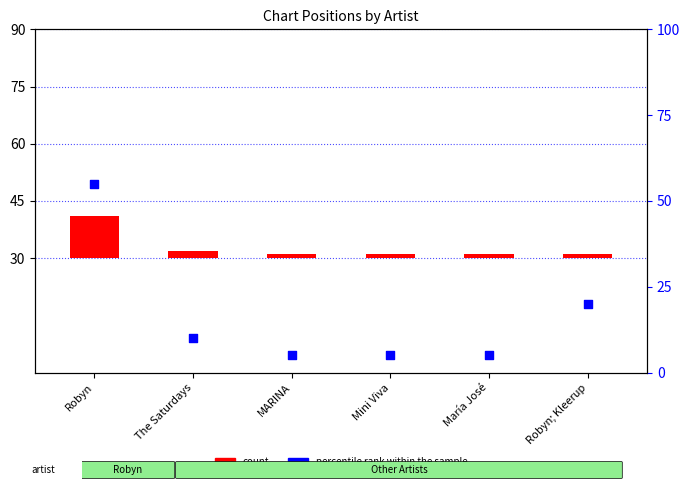

At how many categories does at least one series exceed 14?

2